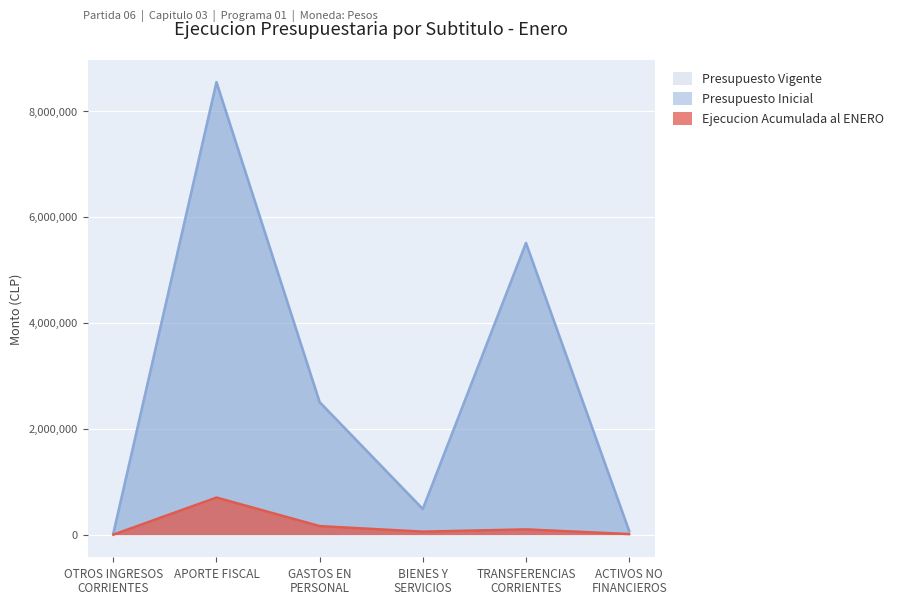

How many interior local peaks does the Presupuesto Inicial series have?

2